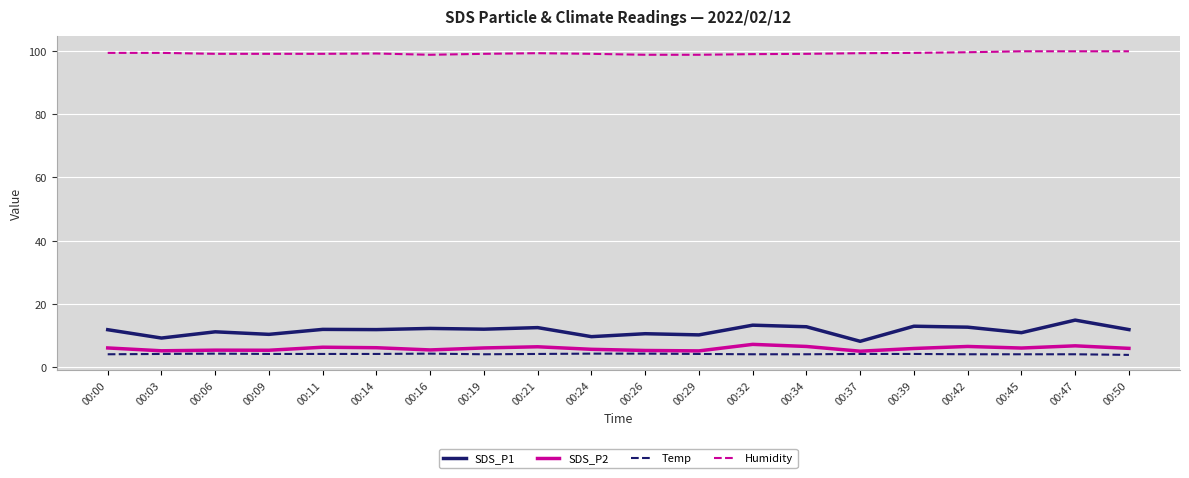

What is the difference between the highest and lowest values at 00:39?

95.2